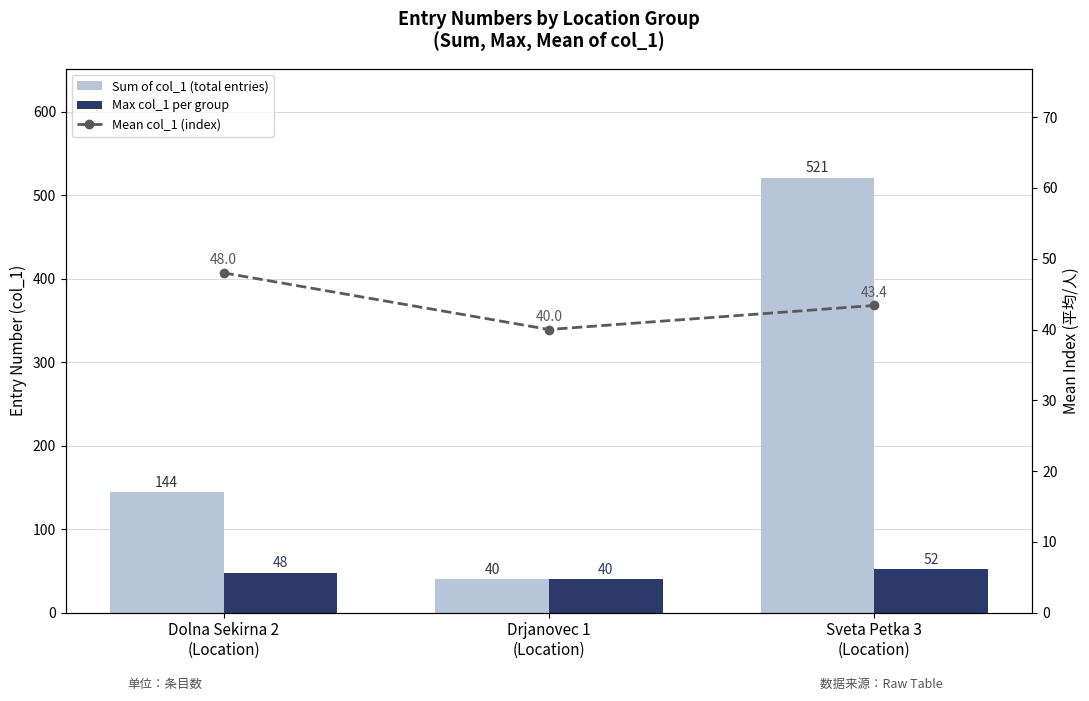

What is the highest value of the Max col_1 per group series?

52.0